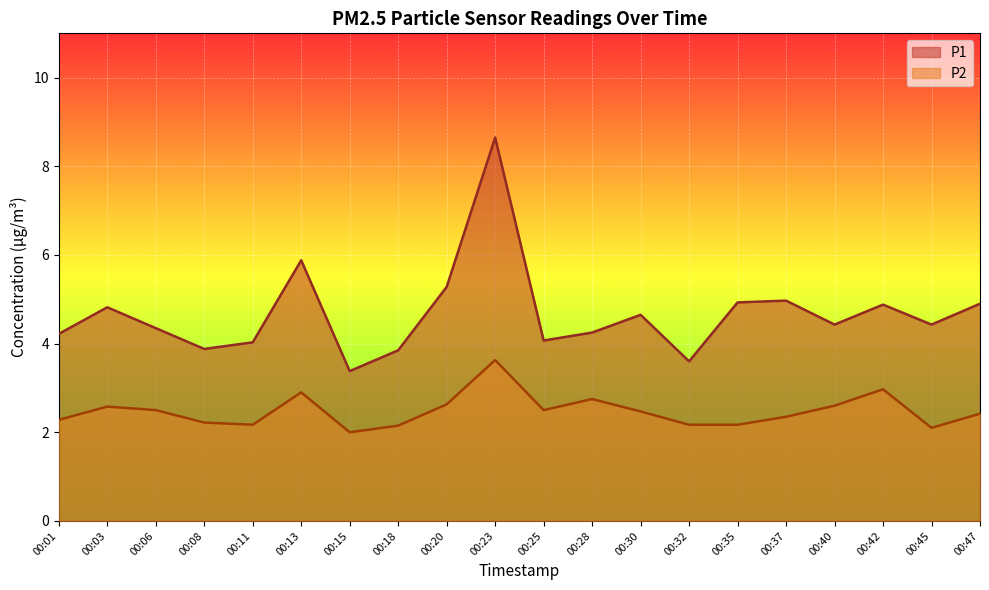

Which series has the largest total across all categories?

P1